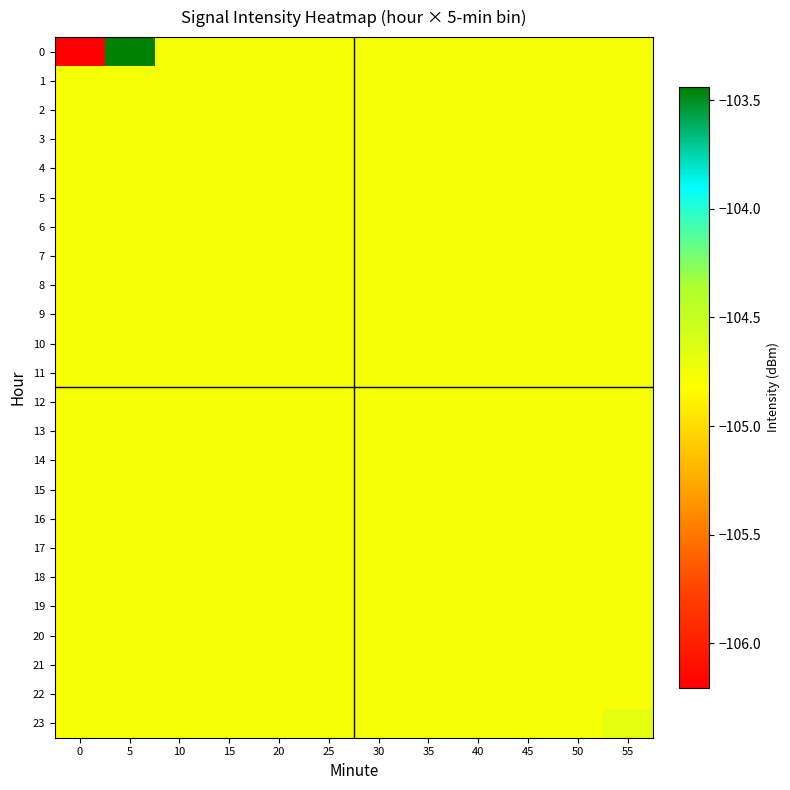

Reading left to right, what are all the values shown in this chart?

0: 0=-106.2	5=-103.4	10=-104.8	15=-104.8	20=-104.8	25=-104.8	30=-104.8	35=-104.8	40=-104.8	45=-104.8	50=-104.8	55=-104.8
1: 0=-104.8	5=-104.8	10=-104.8	15=-104.8	20=-104.8	25=-104.8	30=-104.8	35=-104.8	40=-104.8	45=-104.8	50=-104.8	55=-104.8
2: 0=-104.8	5=-104.8	10=-104.8	15=-104.8	20=-104.8	25=-104.8	30=-104.8	35=-104.8	40=-104.8	45=-104.8	50=-104.8	55=-104.8
3: 0=-104.8	5=-104.8	10=-104.8	15=-104.8	20=-104.8	25=-104.8	30=-104.8	35=-104.8	40=-104.8	45=-104.8	50=-104.8	55=-104.8
4: 0=-104.8	5=-104.8	10=-104.8	15=-104.8	20=-104.8	25=-104.8	30=-104.8	35=-104.8	40=-104.8	45=-104.8	50=-104.8	55=-104.8
5: 0=-104.8	5=-104.8	10=-104.8	15=-104.8	20=-104.8	25=-104.8	30=-104.8	35=-104.8	40=-104.8	45=-104.8	50=-104.8	55=-104.8
6: 0=-104.8	5=-104.8	10=-104.8	15=-104.8	20=-104.8	25=-104.8	30=-104.8	35=-104.8	40=-104.8	45=-104.8	50=-104.8	55=-104.8
7: 0=-104.8	5=-104.8	10=-104.8	15=-104.8	20=-104.8	25=-104.8	30=-104.8	35=-104.8	40=-104.8	45=-104.8	50=-104.8	55=-104.8
8: 0=-104.8	5=-104.8	10=-104.8	15=-104.8	20=-104.8	25=-104.8	30=-104.8	35=-104.8	40=-104.8	45=-104.8	50=-104.8	55=-104.8
9: 0=-104.8	5=-104.8	10=-104.8	15=-104.8	20=-104.8	25=-104.8	30=-104.8	35=-104.8	40=-104.8	45=-104.8	50=-104.8	55=-104.8
10: 0=-104.8	5=-104.8	10=-104.8	15=-104.8	20=-104.8	25=-104.8	30=-104.8	35=-104.8	40=-104.8	45=-104.8	50=-104.8	55=-104.8
11: 0=-104.8	5=-104.8	10=-104.8	15=-104.8	20=-104.8	25=-104.8	30=-104.8	35=-104.8	40=-104.8	45=-104.8	50=-104.8	55=-104.8
12: 0=-104.8	5=-104.8	10=-104.8	15=-104.8	20=-104.8	25=-104.8	30=-104.8	35=-104.8	40=-104.8	45=-104.8	50=-104.8	55=-104.8
13: 0=-104.8	5=-104.8	10=-104.8	15=-104.8	20=-104.8	25=-104.8	30=-104.8	35=-104.8	40=-104.8	45=-104.8	50=-104.8	55=-104.8
14: 0=-104.8	5=-104.8	10=-104.8	15=-104.8	20=-104.8	25=-104.8	30=-104.8	35=-104.8	40=-104.8	45=-104.8	50=-104.8	55=-104.8
15: 0=-104.8	5=-104.8	10=-104.8	15=-104.8	20=-104.8	25=-104.8	30=-104.8	35=-104.8	40=-104.8	45=-104.8	50=-104.8	55=-104.8
16: 0=-104.8	5=-104.8	10=-104.8	15=-104.8	20=-104.8	25=-104.8	30=-104.8	35=-104.8	40=-104.8	45=-104.8	50=-104.8	55=-104.8
17: 0=-104.8	5=-104.8	10=-104.8	15=-104.8	20=-104.8	25=-104.8	30=-104.8	35=-104.8	40=-104.8	45=-104.8	50=-104.8	55=-104.8
18: 0=-104.8	5=-104.8	10=-104.8	15=-104.8	20=-104.8	25=-104.8	30=-104.8	35=-104.8	40=-104.8	45=-104.8	50=-104.8	55=-104.8
19: 0=-104.8	5=-104.8	10=-104.8	15=-104.8	20=-104.8	25=-104.8	30=-104.8	35=-104.8	40=-104.8	45=-104.8	50=-104.8	55=-104.8
20: 0=-104.8	5=-104.8	10=-104.8	15=-104.8	20=-104.8	25=-104.8	30=-104.8	35=-104.8	40=-104.8	45=-104.8	50=-104.8	55=-104.8
21: 0=-104.8	5=-104.8	10=-104.8	15=-104.8	20=-104.8	25=-104.8	30=-104.8	35=-104.8	40=-104.8	45=-104.8	50=-104.8	55=-104.8
22: 0=-104.8	5=-104.8	10=-104.8	15=-104.8	20=-104.8	25=-104.8	30=-104.8	35=-104.8	40=-104.8	45=-104.8	50=-104.8	55=-104.8
23: 0=-104.8	5=-104.8	10=-104.8	15=-104.8	20=-104.8	25=-104.8	30=-104.8	35=-104.8	40=-104.8	45=-104.8	50=-104.8	55=-104.7